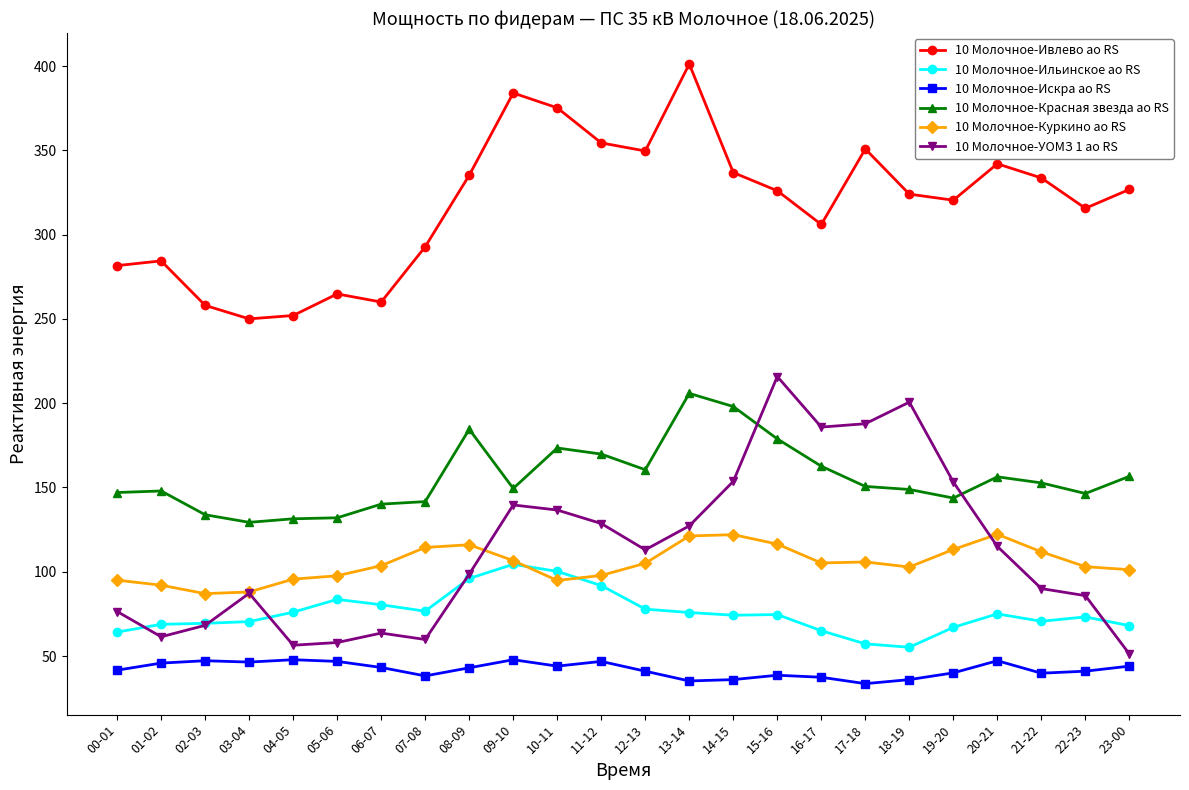

True or false: 10 Молочное-Куркино ао RS and 10 Молочное-Ивлево ао RS cross at least once.

False